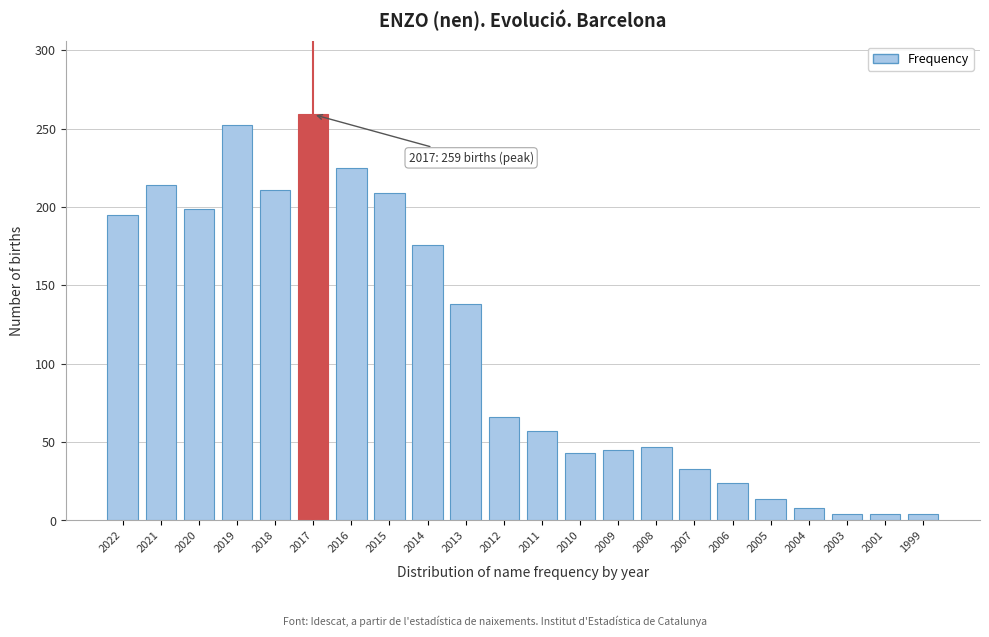

Reading right to left, transcribe all the data shown in this chart.

4	4	4	8	14	24	33	47	45	43	57	66	138	176	209	225	259	211	252	199	214	195